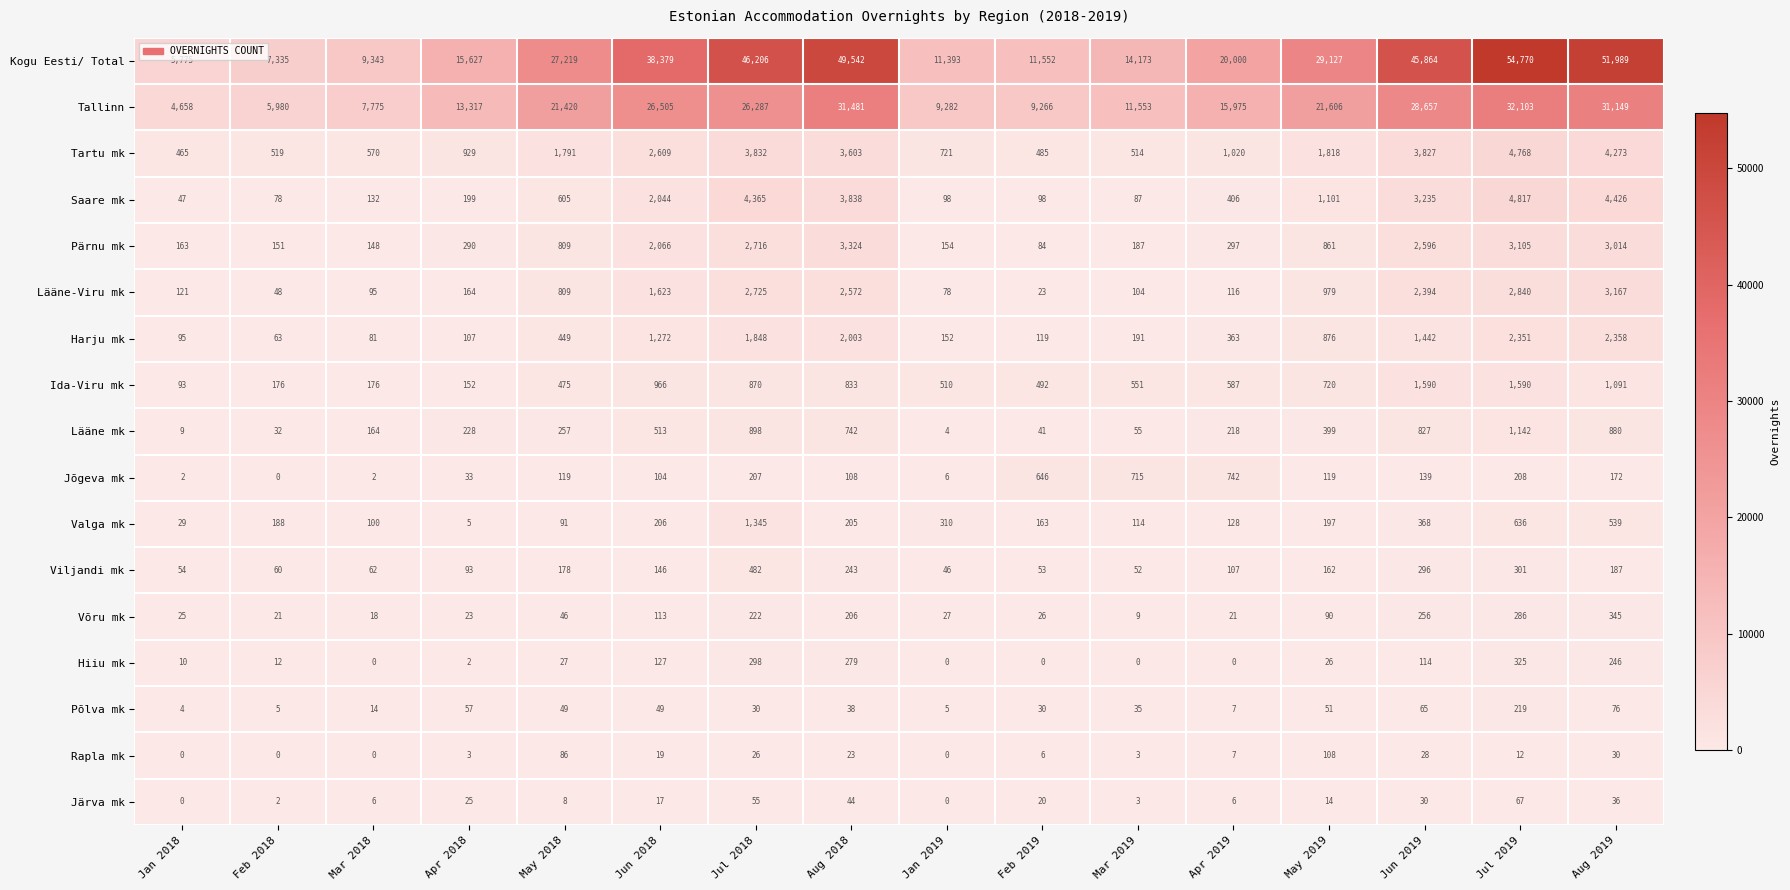

At which category is the sum across all series the highest?

Jul 2019